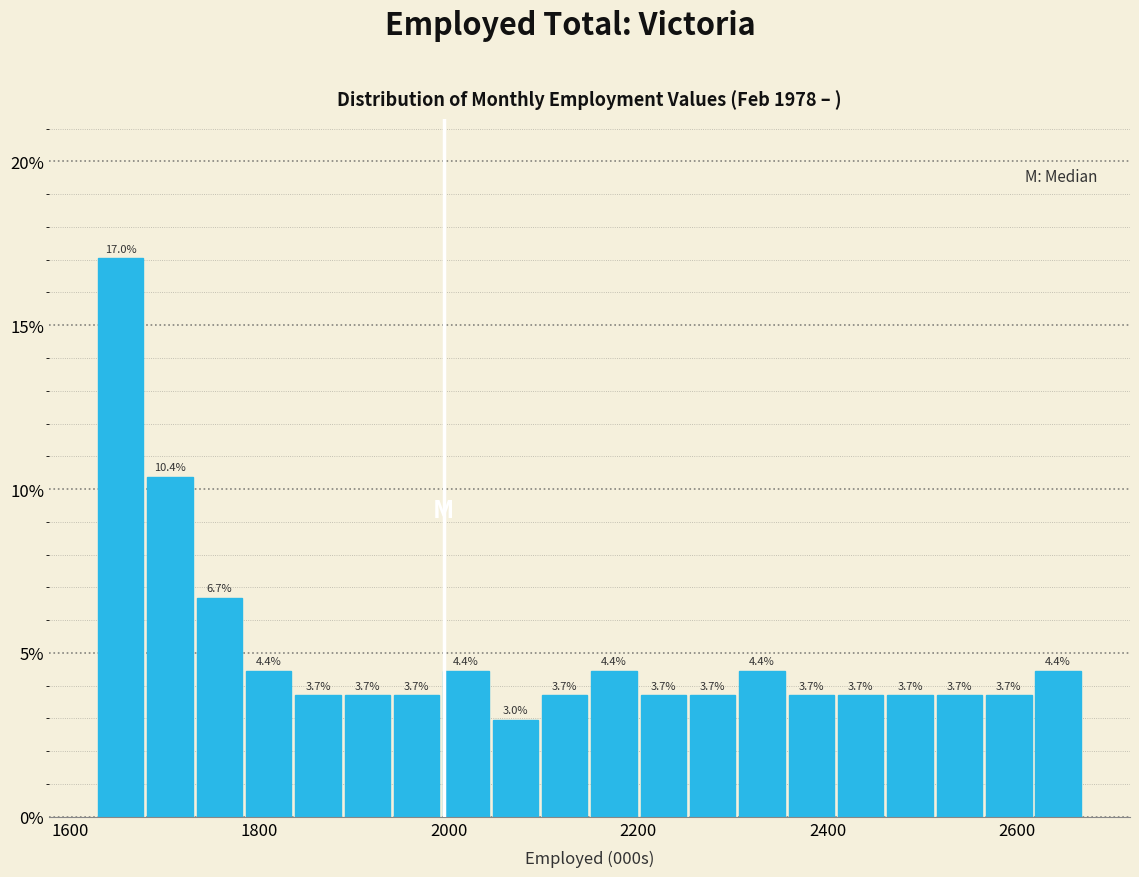

Around what value on the x-axis is the tallest bar? Give the approximate position of its centre, as read against the axis.

1660